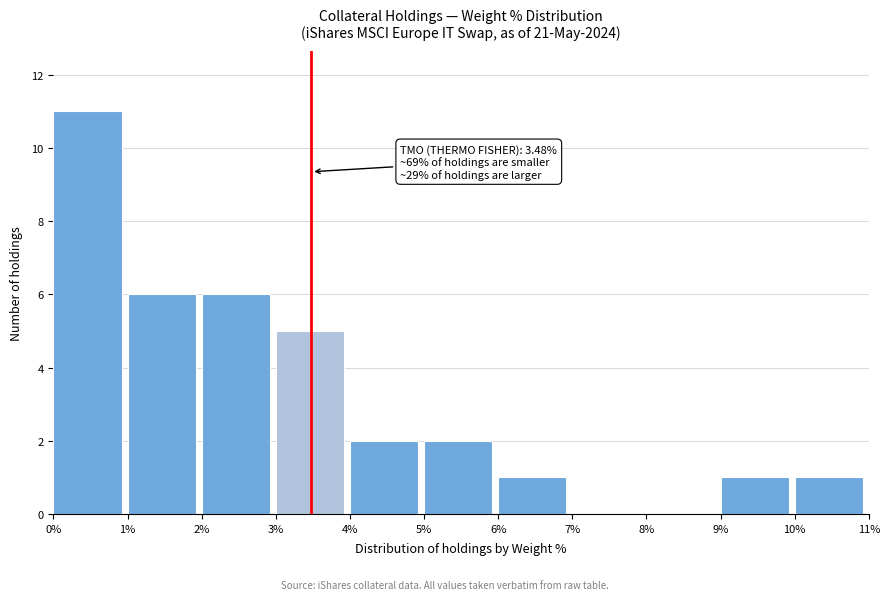

Which range on the x-axis has the tallest bar?

0% to 1%